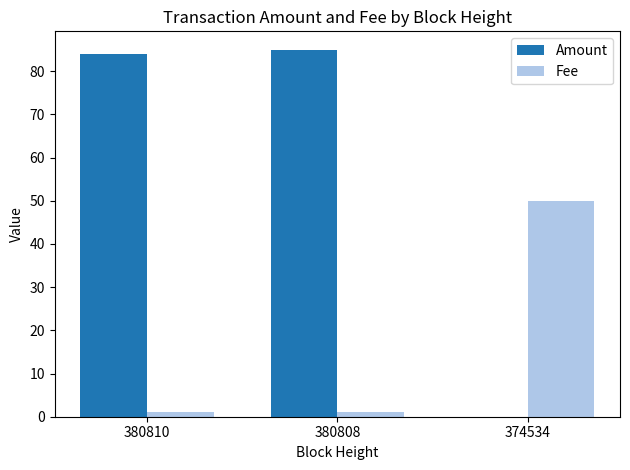

Is it true that Amount equals 85 at 380808?

True